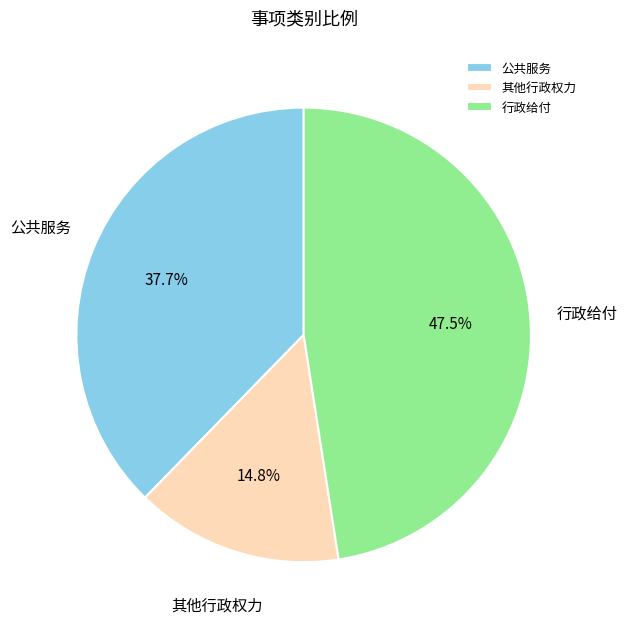

Is 公共服务 the majority of the pie?

No